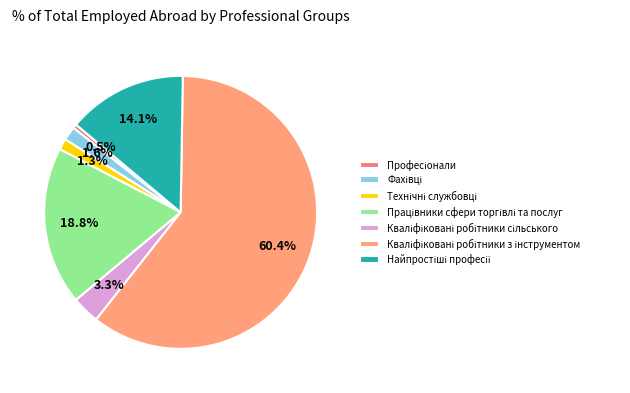

Count the number of slices in the pie.

7